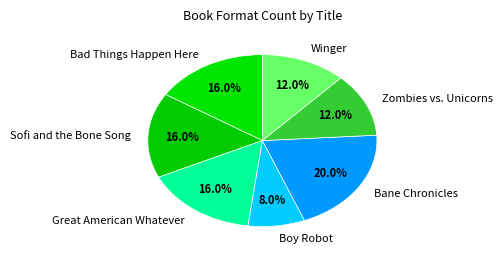

To the nearest percent, what portion does Great American Whatever represent?

16%